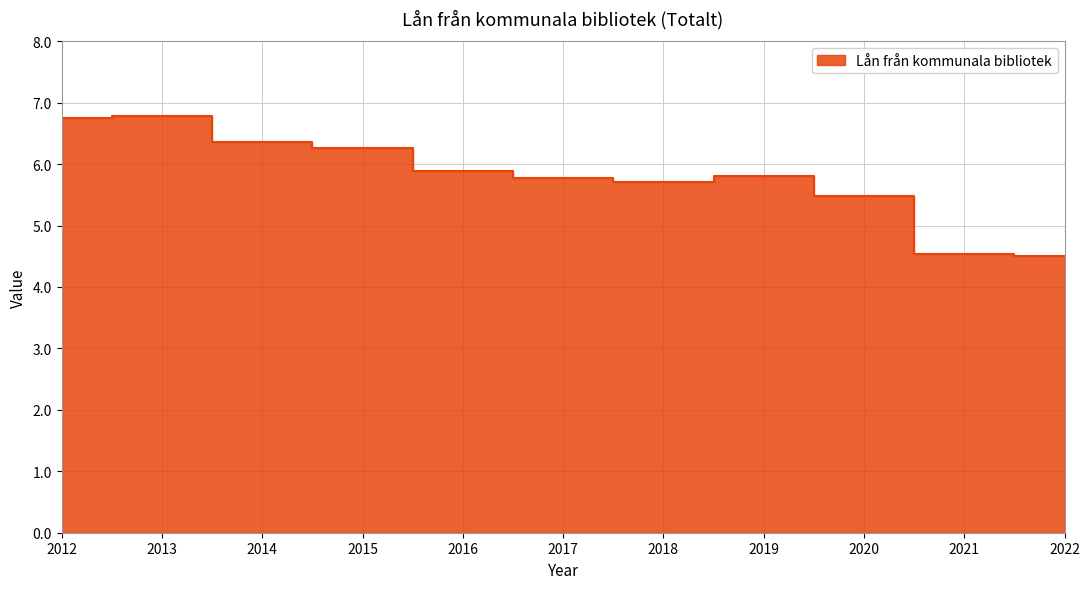

Reading left to right, list all the values displayed in this chart.

2012=6.8	2013=6.8	2014=6.4	2015=6.3	2016=5.9	2017=5.8	2018=5.7	2019=5.8	2020=5.5	2021=4.5	2022=4.5